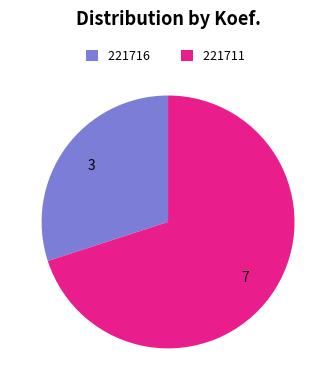

What is the largest slice in the pie chart?

221711